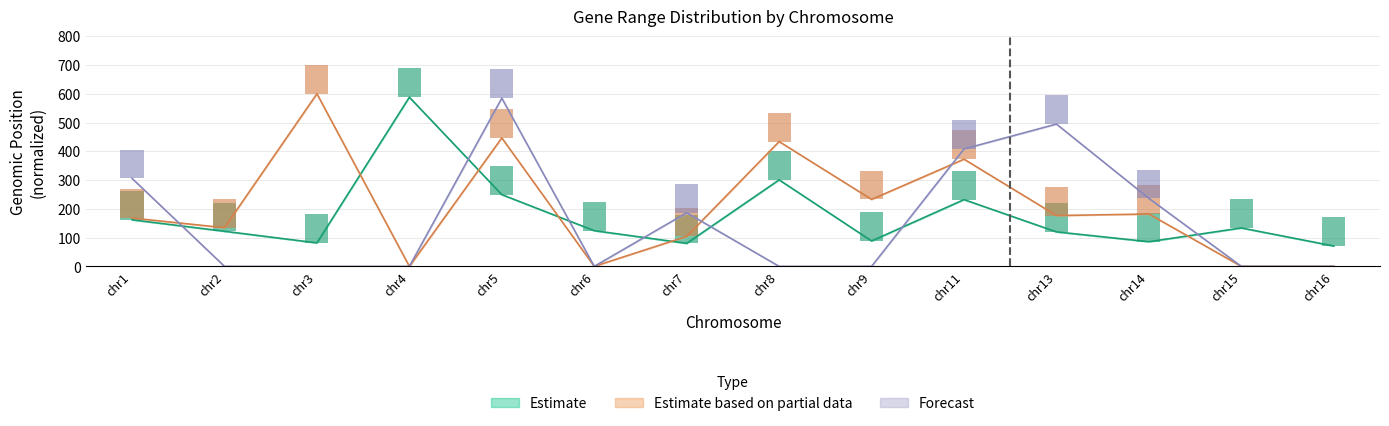

Between chr1 and chr5, which series saw the biggest shift?

Forecast